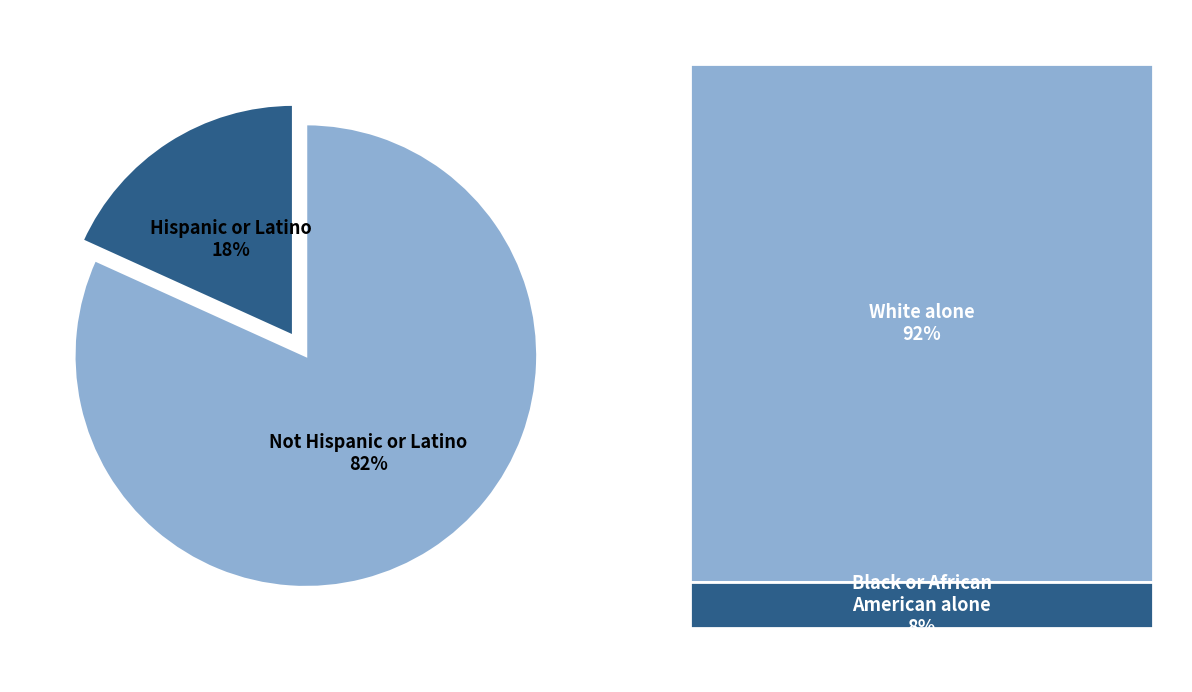

Which category has the biggest portion of the pie?

Not Hispanic or Latino